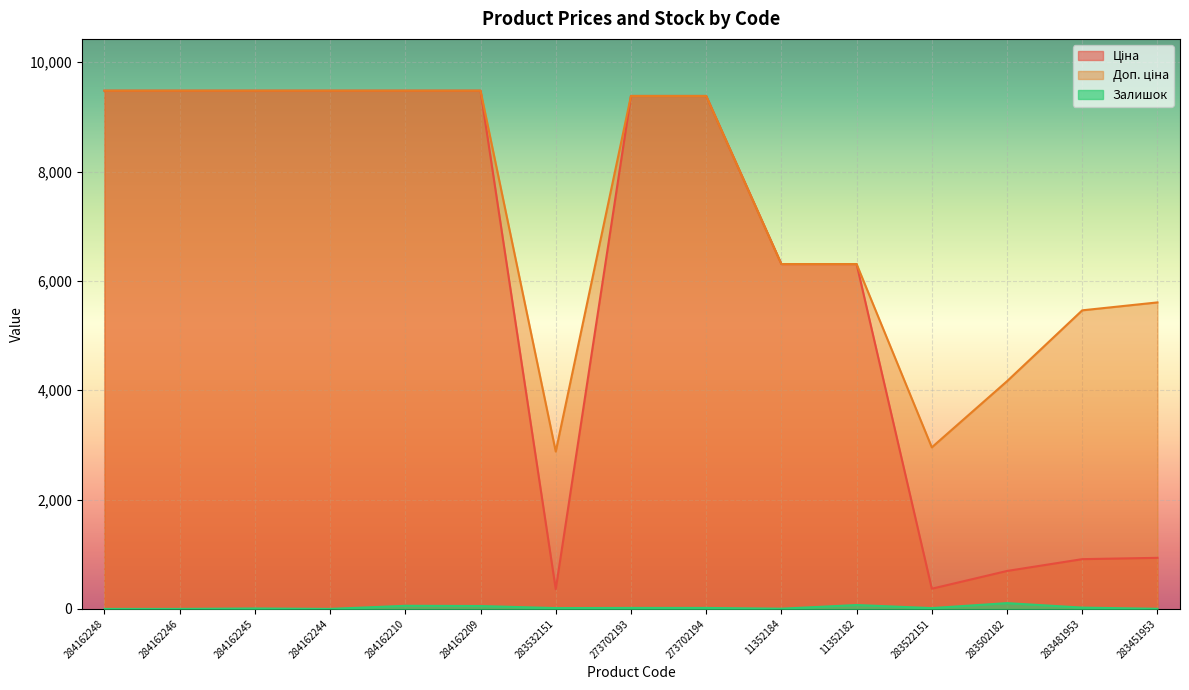

Which series has the largest total across all categories?

Доп. ціна